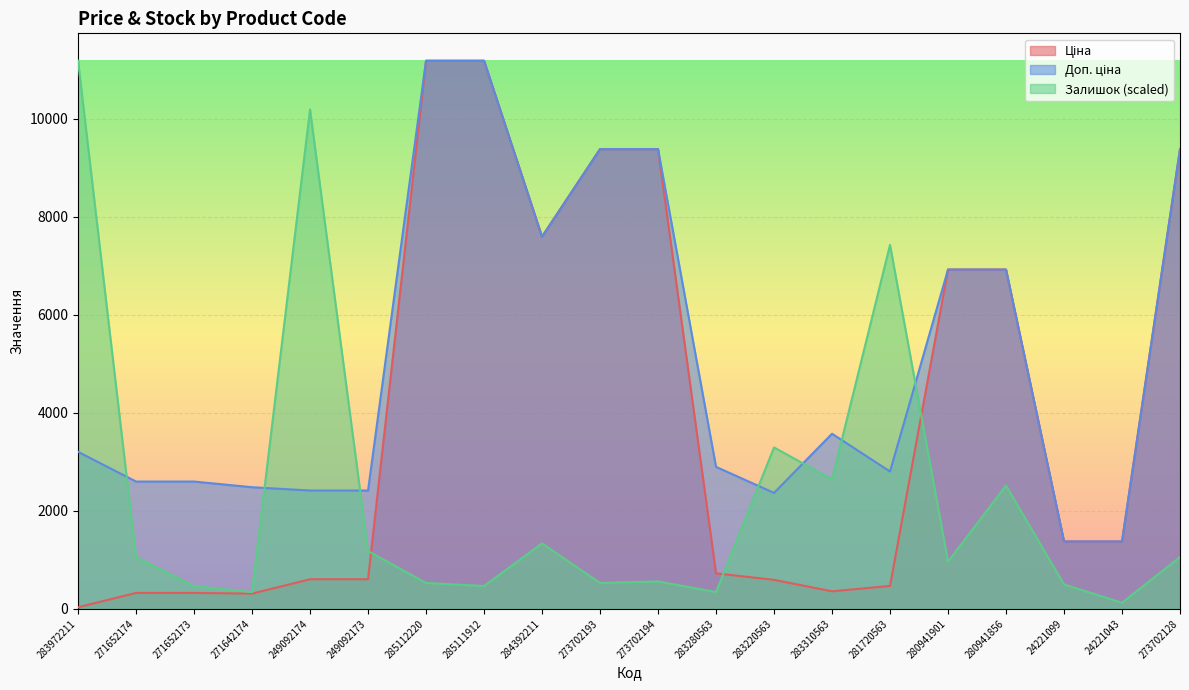

What is the total value across all series at 24221099?

3247.7